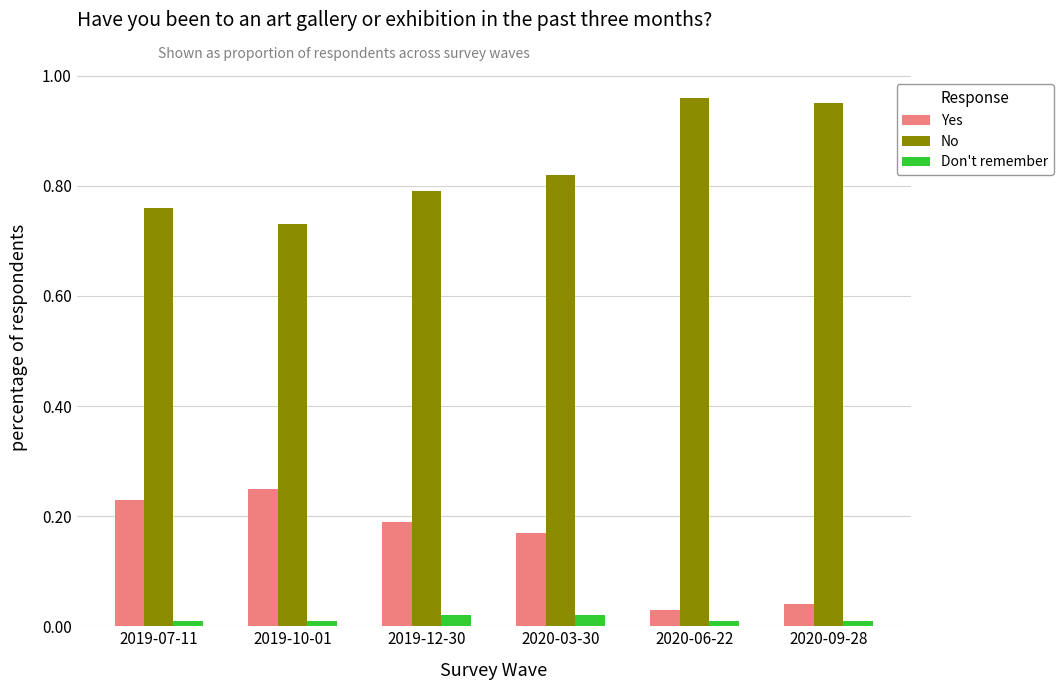

Which series has the largest total across all categories?

No